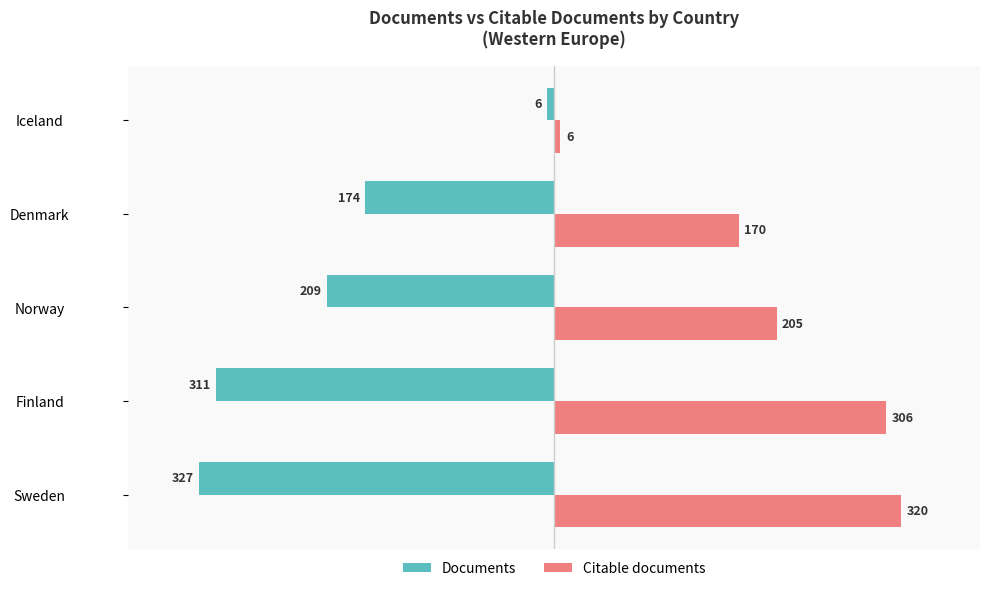

Which series has the largest total across all categories?

Citable documents